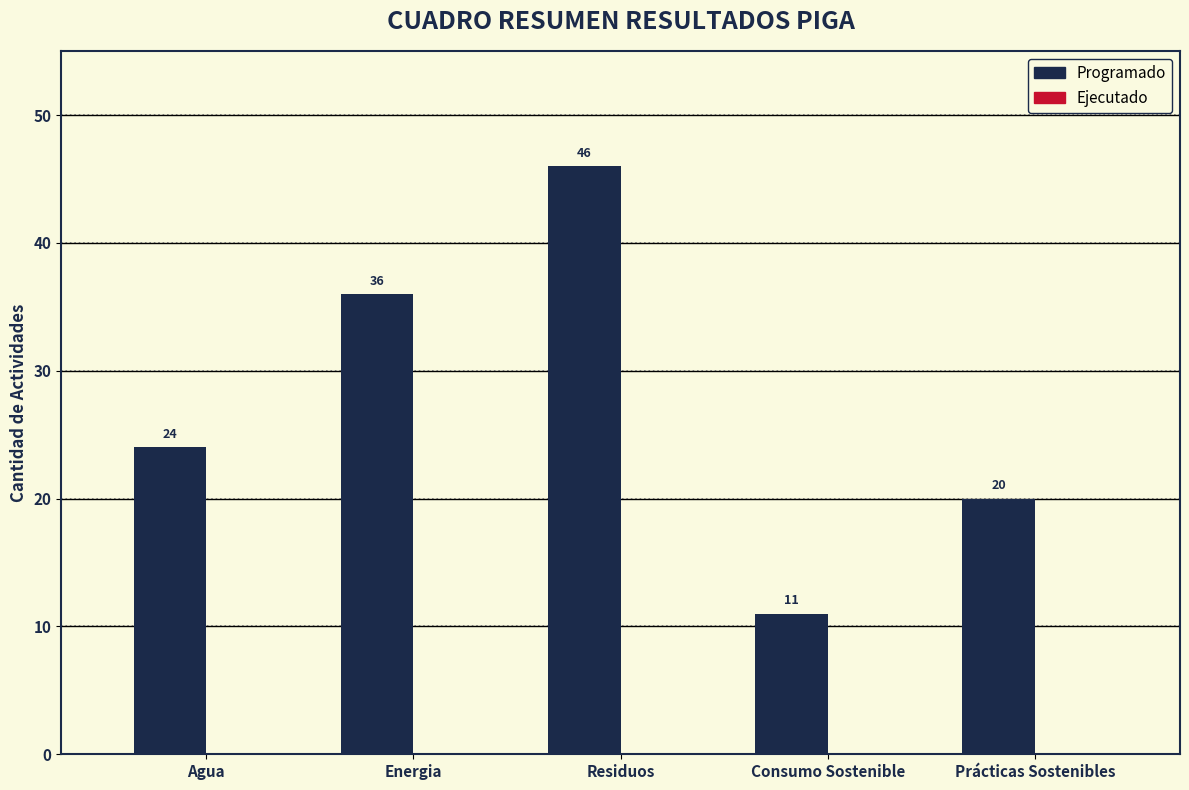

Reading left to right, what are all the values shown in this chart?

24	36	46	11	20